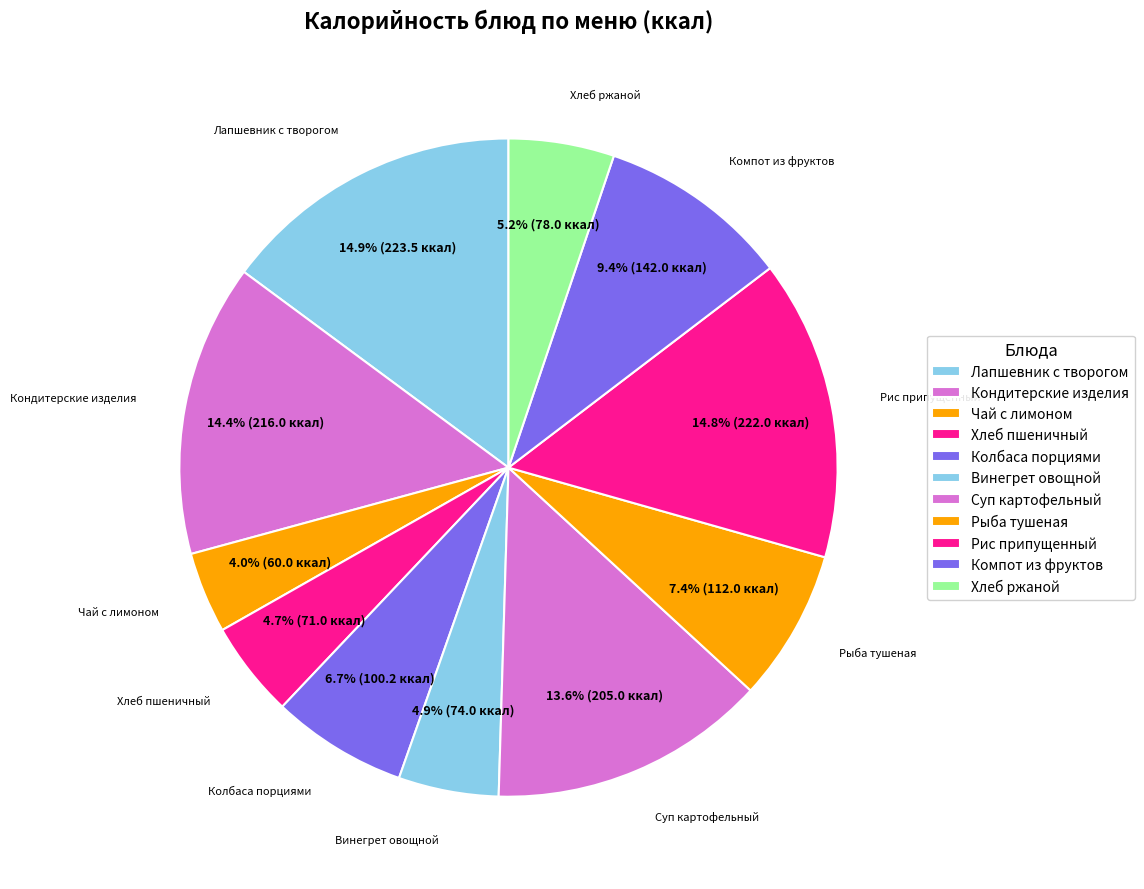

Which category has the smallest portion of the pie?

Чай с лимоном